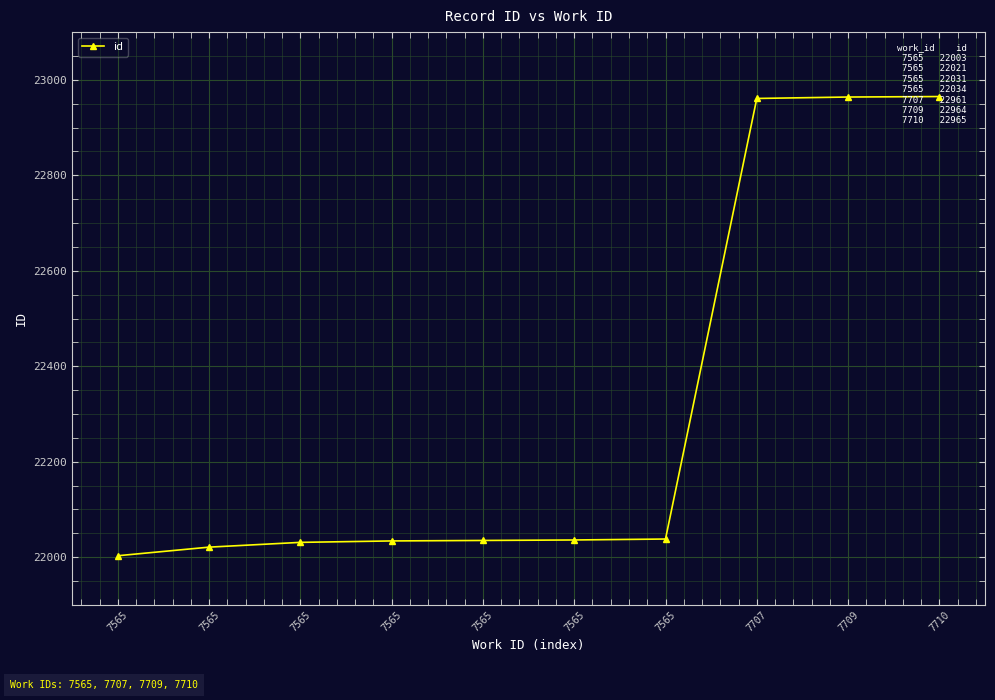

Reading right to left, list all the values displayed in this chart.

22965	22964	22961	22038	22036	22035	22034	22031	22021	22003